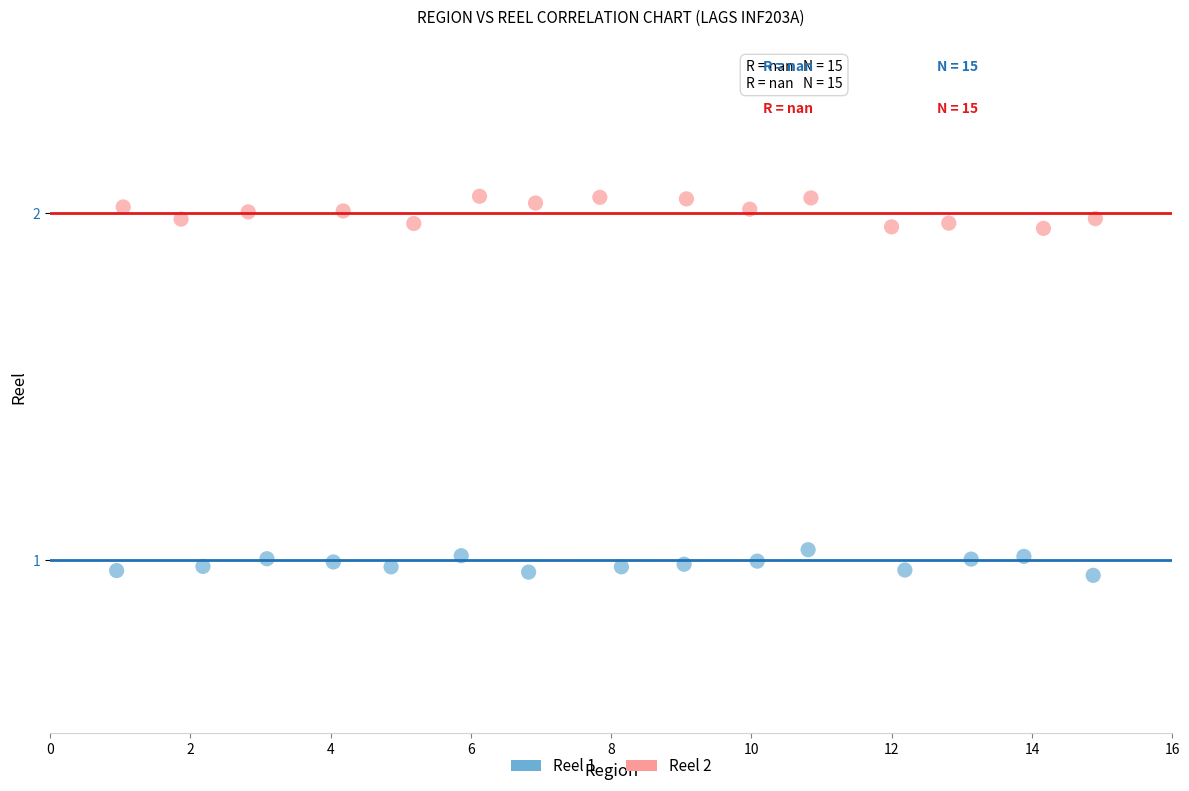

Which series has the widest spread of Y values?

Reel 2